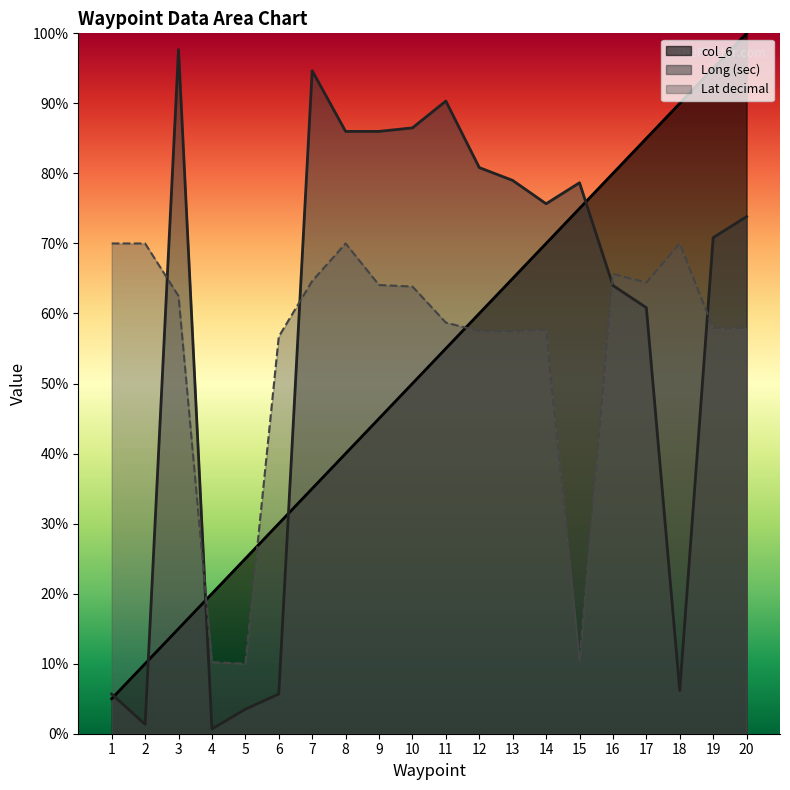

At how many categories does at least one series exceed 18?

20